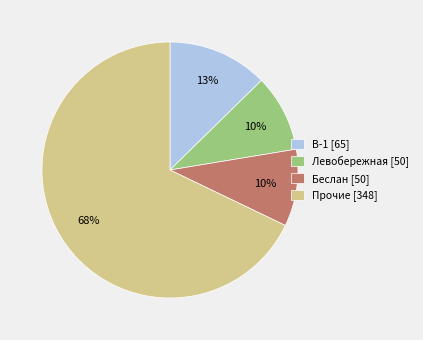

Which category has the biggest portion of the pie?

Прочие [348]